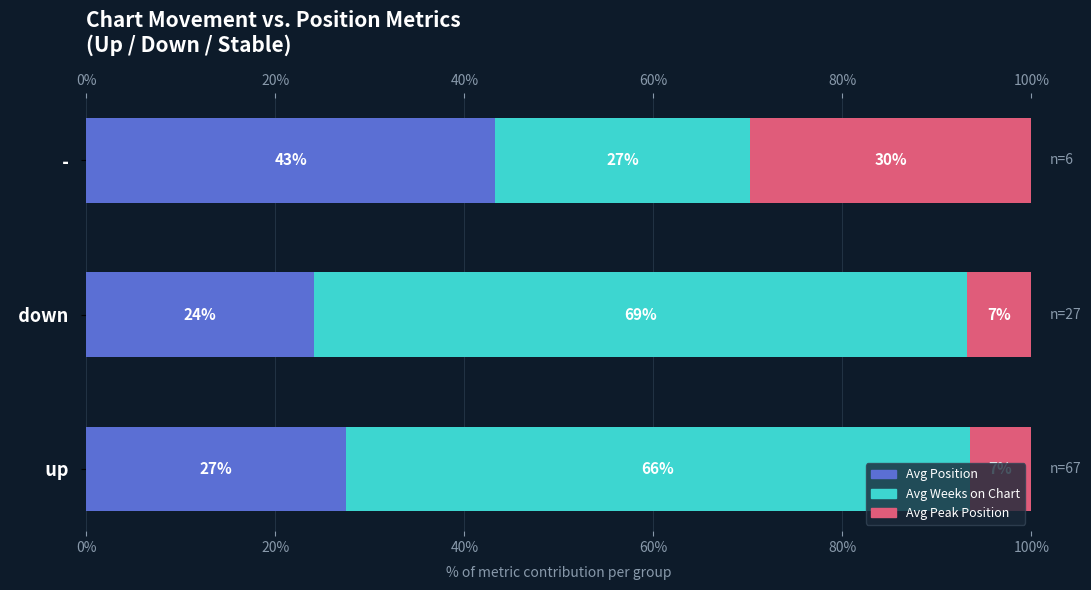

Rank the categories by Avg Position value from highest to lowest.

  -  ,   up  ,   down  